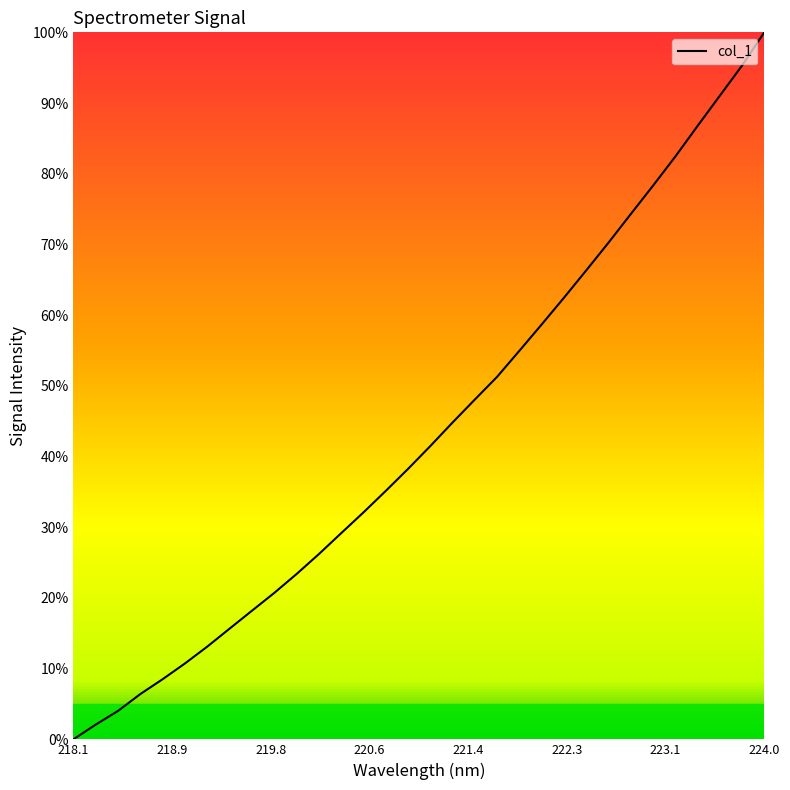

What is the maximum value shown in the chart?

100.0